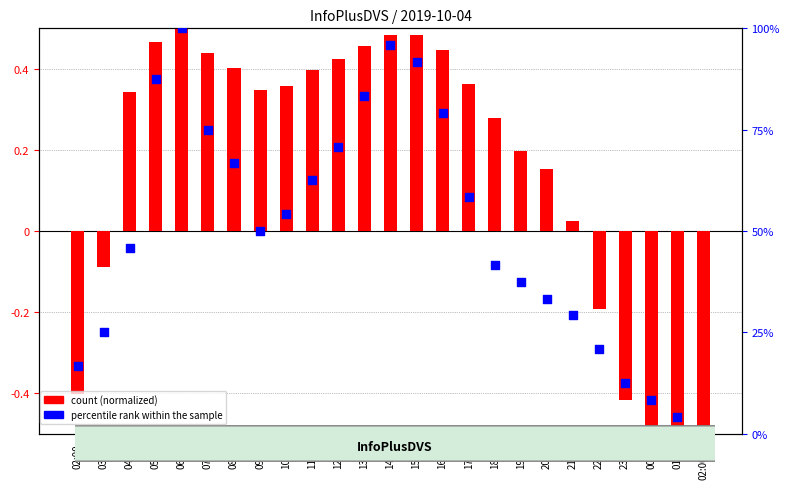

Which series reaches the maximum Y coordinate?

percentile rank within the sample